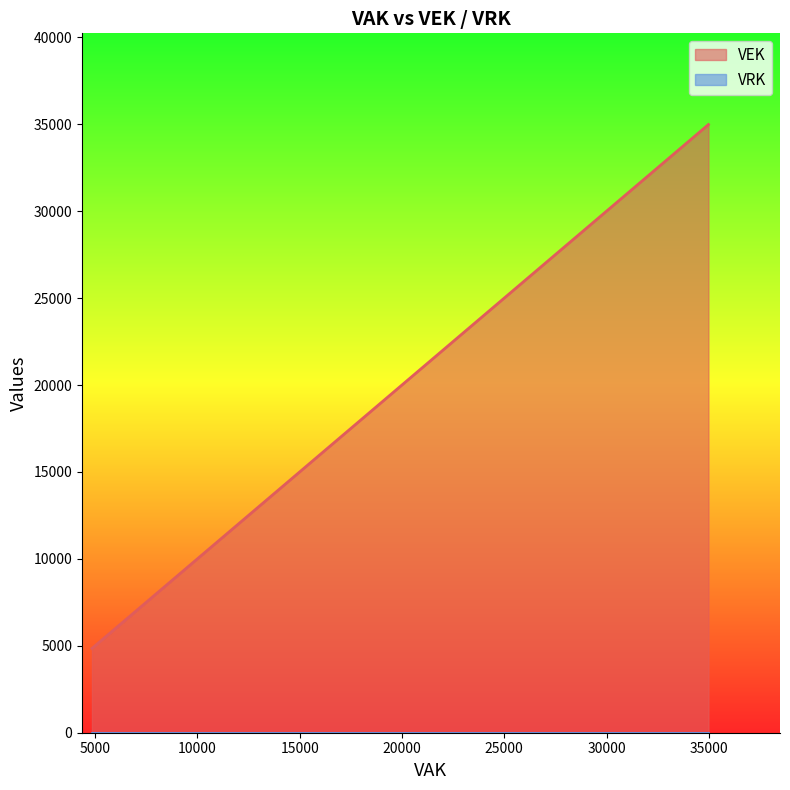

At which category is the sum across all series the highest?

34980